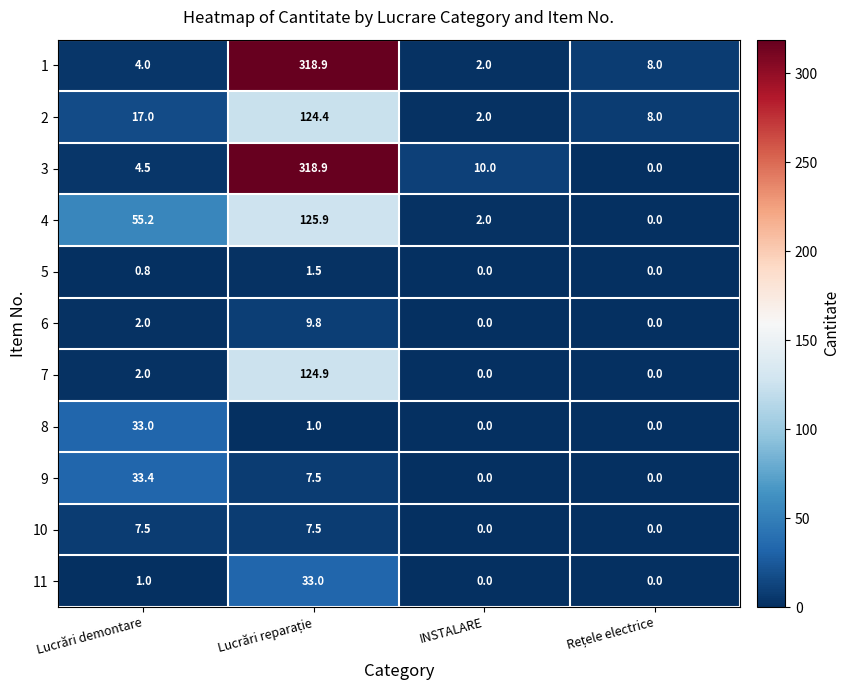

Where does the 4 series first go above 55?

Lucrări demontare